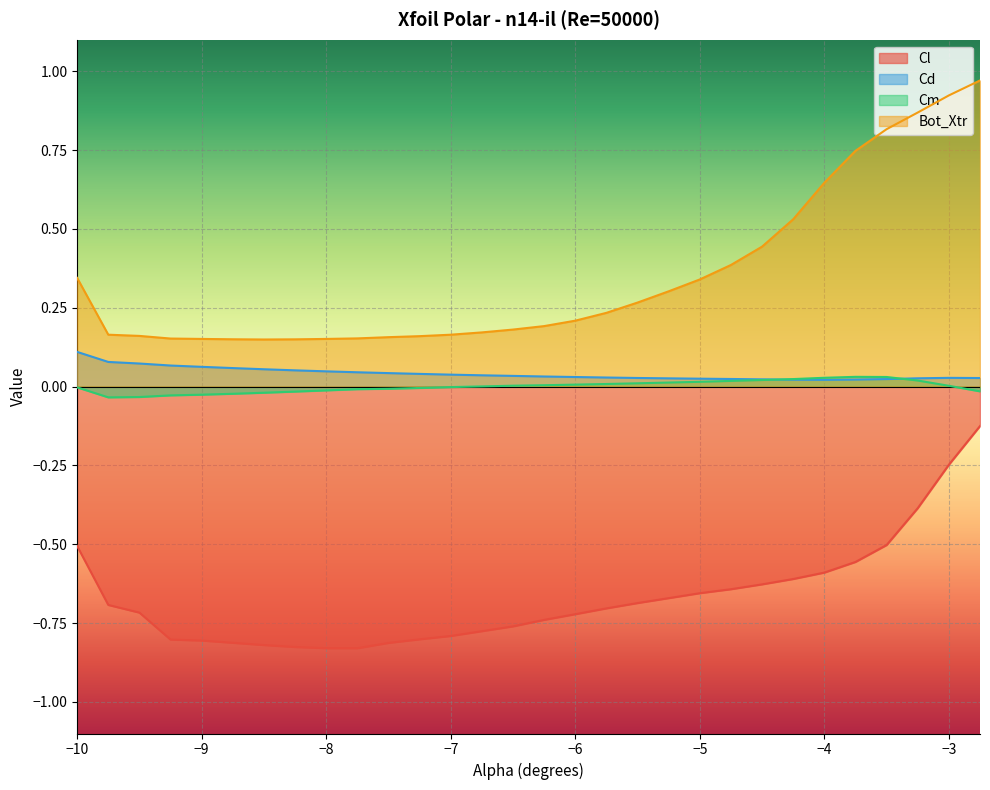

True or false: Cm and Bot_Xtr intersect in this chart.

False